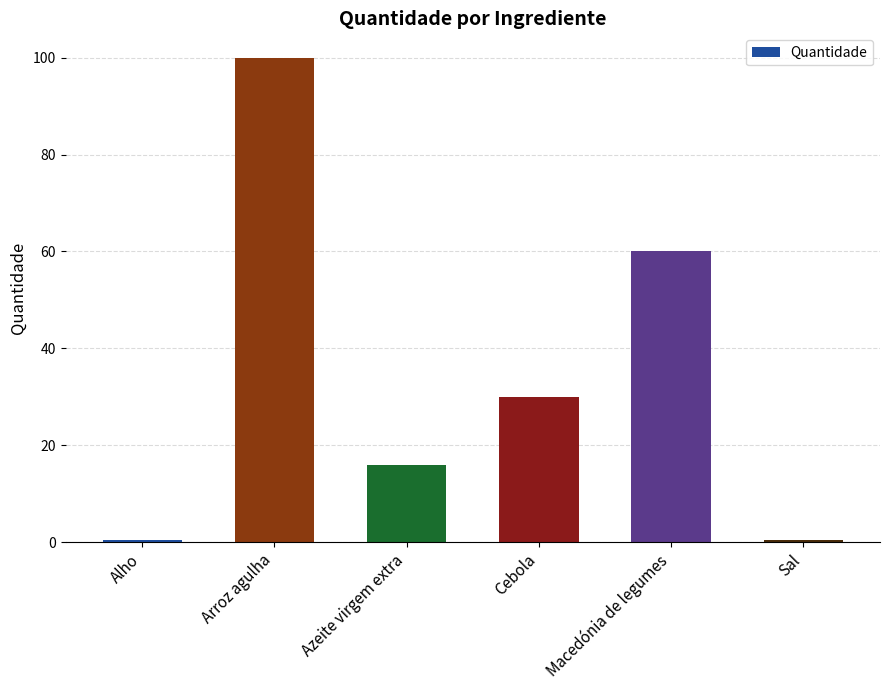

Where does the data first go above 30?

Arroz agulha